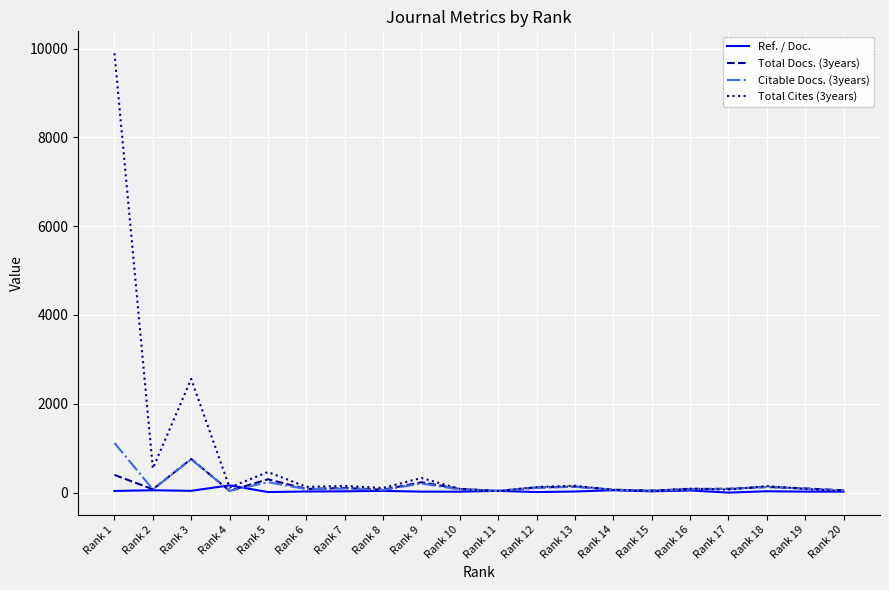

What is the spread (max minus min) of values at Rank 13?

129.5